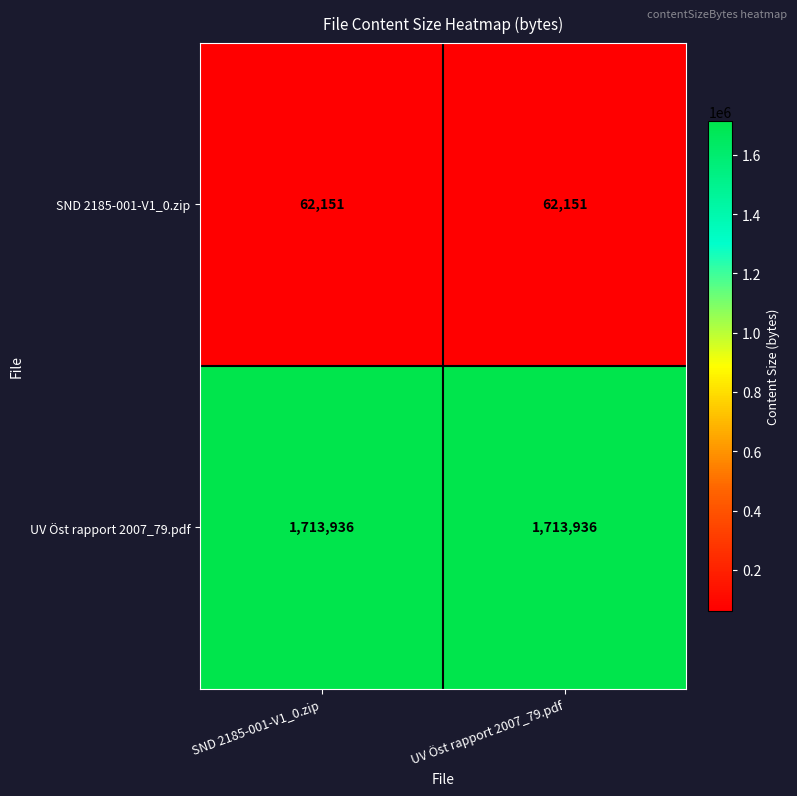

What is the average value of the UV Öst rapport 2007_79.pdf series?

1713936